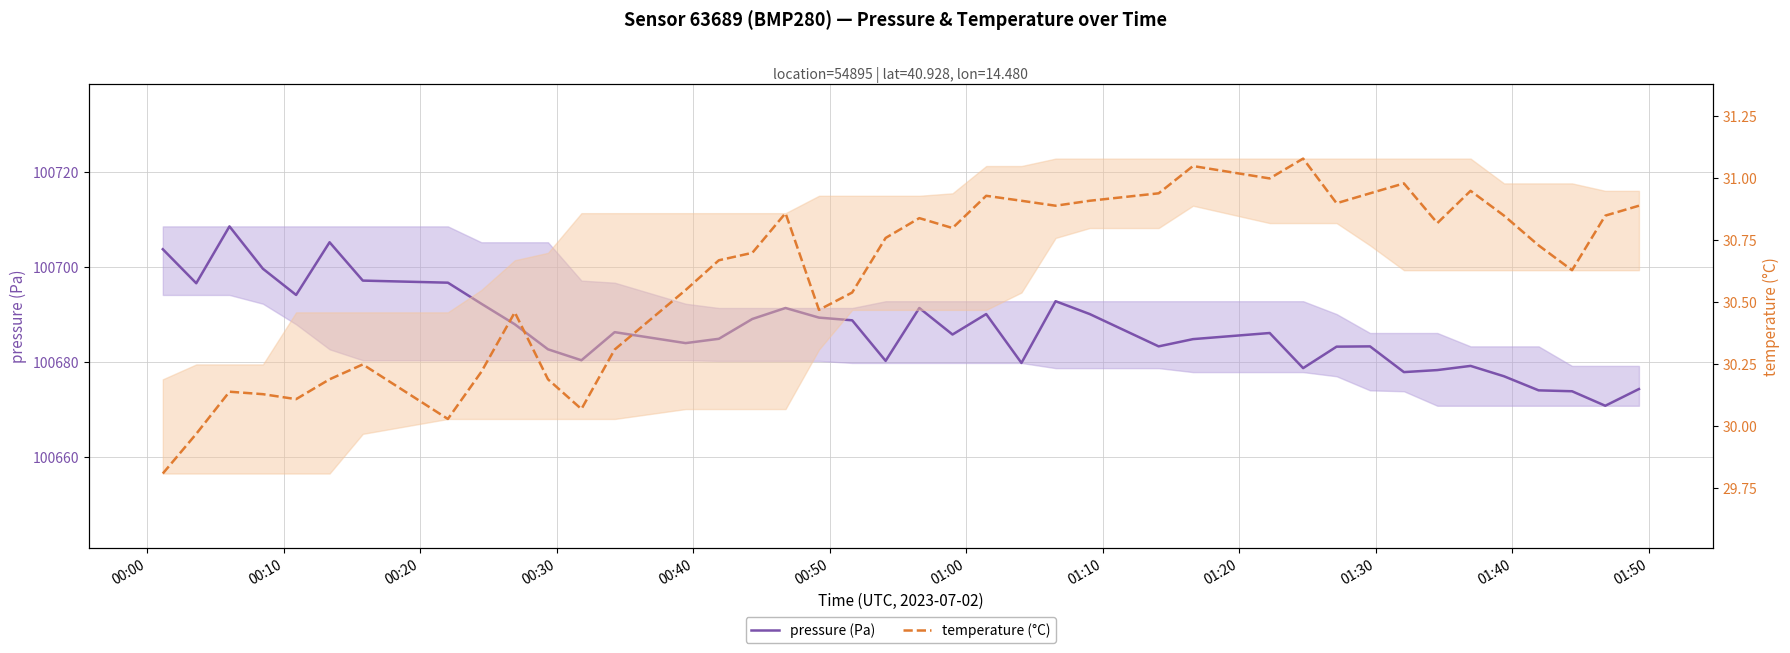

Reading left to right, transcribe all the data shown in this chart.

pressure (Pa): 100703.8	100696.6	100708.6	100699.7	100694.2	100705.3	100697.2	100696.8	100692.3	100688.0	100682.7	100680.4	100686.3	100684.0	100684.9	100689.1	100691.4	100689.4	100688.8	100680.2	100691.4	100685.8	100690.1	100679.8	100692.8	100690.1	100683.3	100684.8	100686.1	100678.7	100683.2	100683.3	100677.9	100678.3	100679.2	100677.0	100674.0	100673.8	100670.8	100674.3
temperature (°C): 29.8	30.0	30.1	30.1	30.1	30.2	30.2	30.0	30.2	30.5	30.2	30.1	30.3	30.6	30.7	30.7	30.9	30.5	30.5	30.8	30.8	30.8	30.9	30.9	30.9	30.9	30.9	31.1	31.0	31.1	30.9	30.9	31.0	30.8	30.9	30.9	30.7	30.6	30.9	30.9